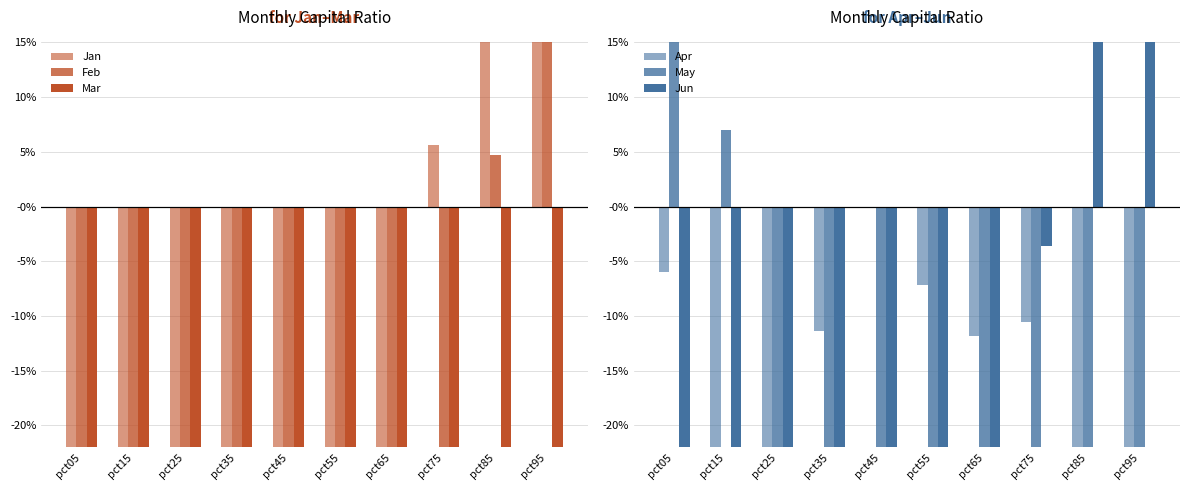

How many bars are there in each group?

6